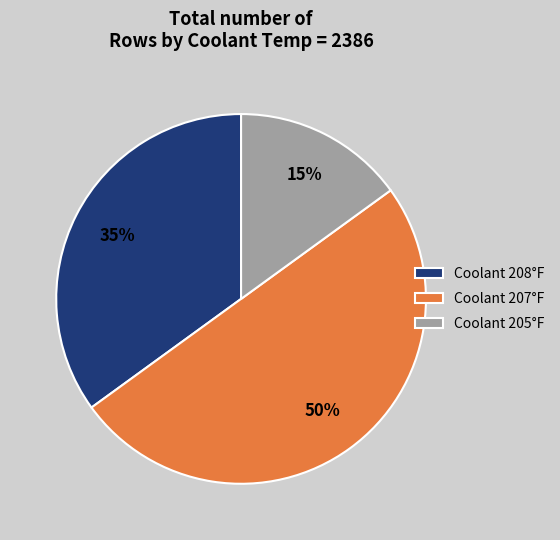

Count the number of slices in the pie.

3